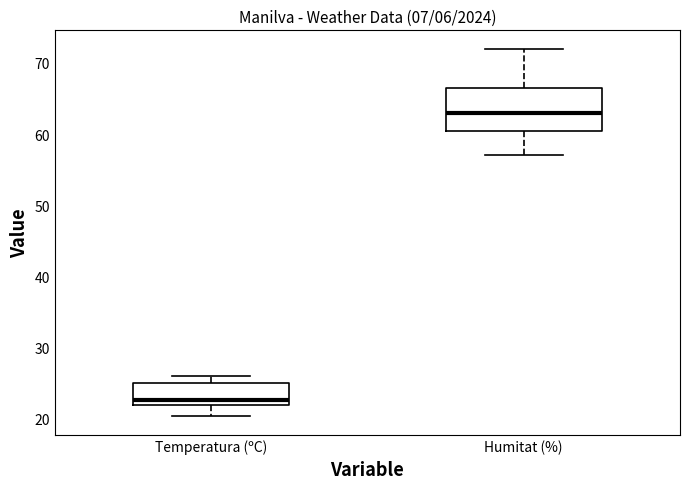

Which box is the tallest, from its lower edge to its upper edge?

Humitat (%)